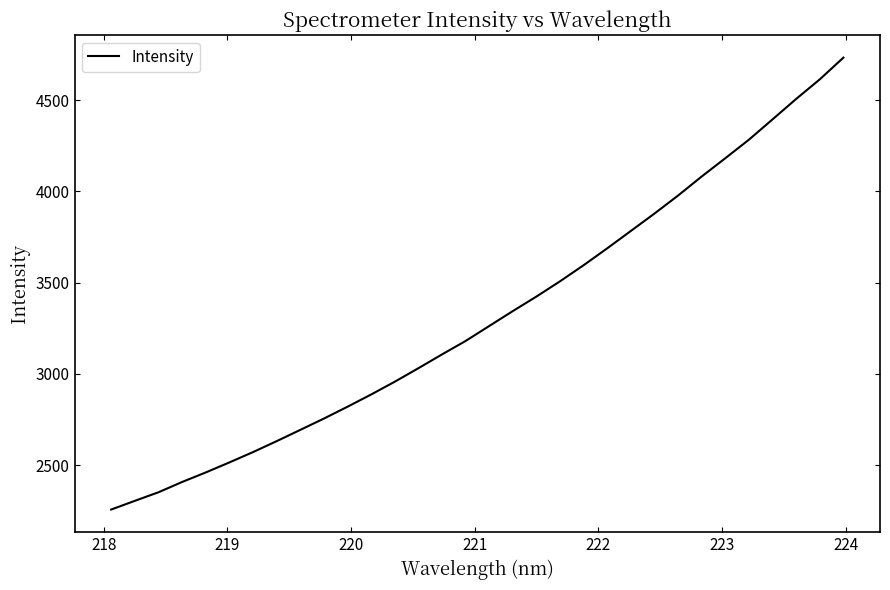

Reading left to right, what are all the values shown in this chart?

2256.7	2304.4	2351.4	2407.7	2460.0	2514.9	2571.6	2631.5	2693.3	2755.4	2820.3	2887.4	2957.4	3031.5	3107.1	3180.9	3262.9	3344.8	3424.4	3508.1	3596.4	3689.0	3784.2	3879.4	3978.1	4082.4	4182.5	4284.0	4395.3	4507.1	4614.3	4733.2